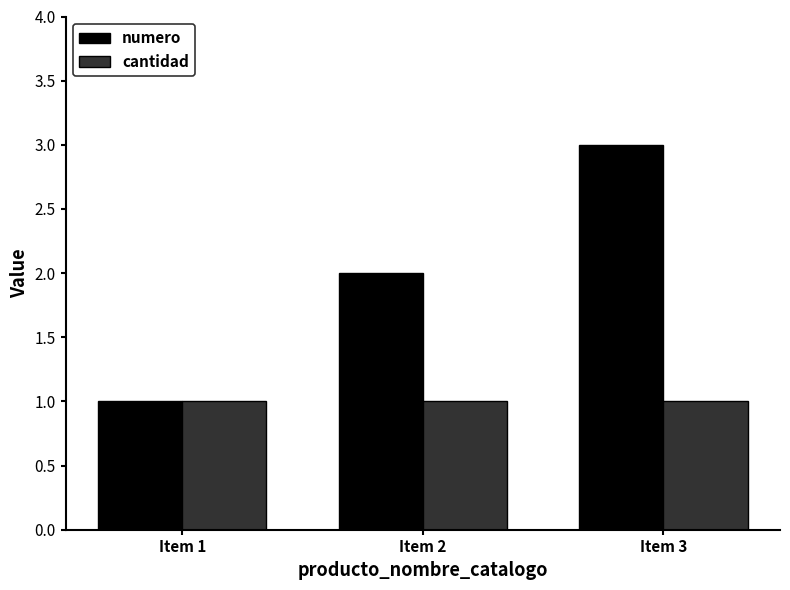

What is the highest value of the cantidad series?

1